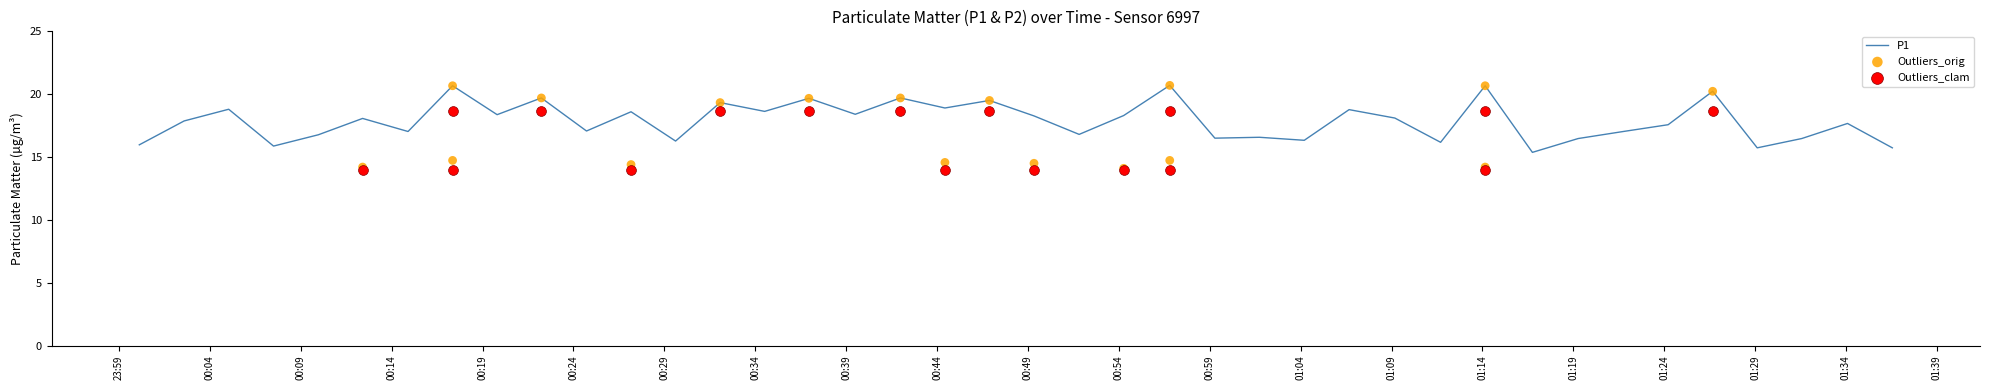

What is the maximum value for P1?

20.7